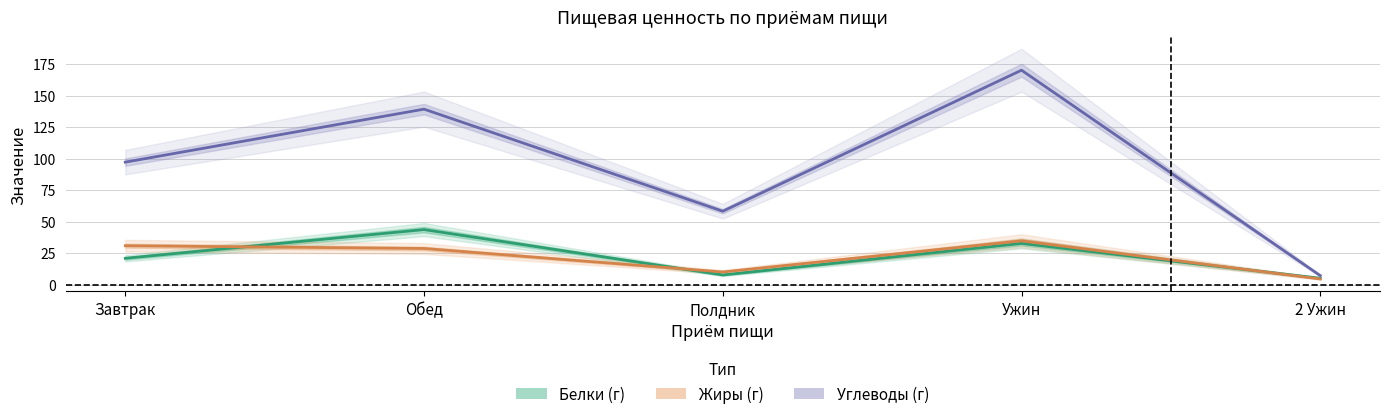

What is the greatest value displayed?

170.2